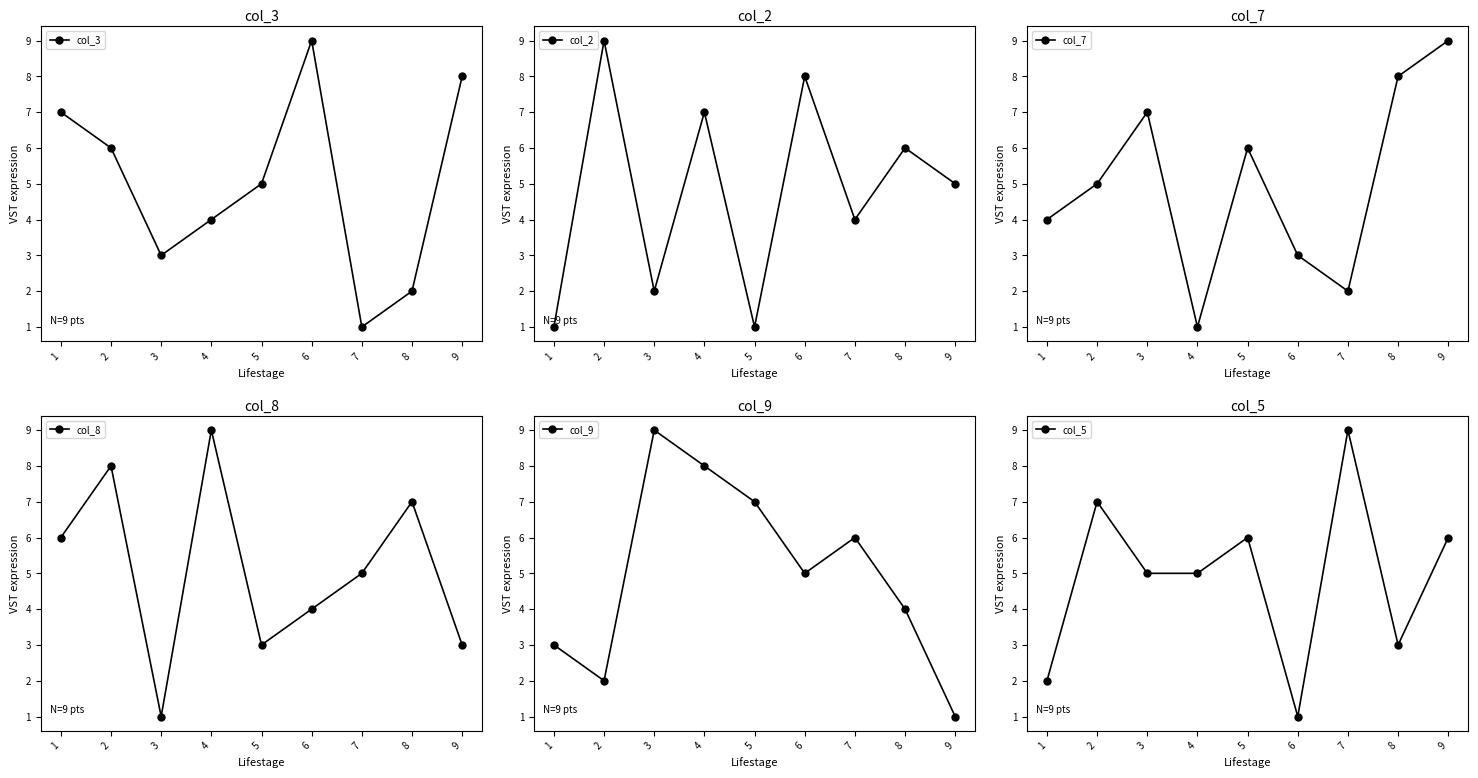

What is the minimum value shown in the chart?

1